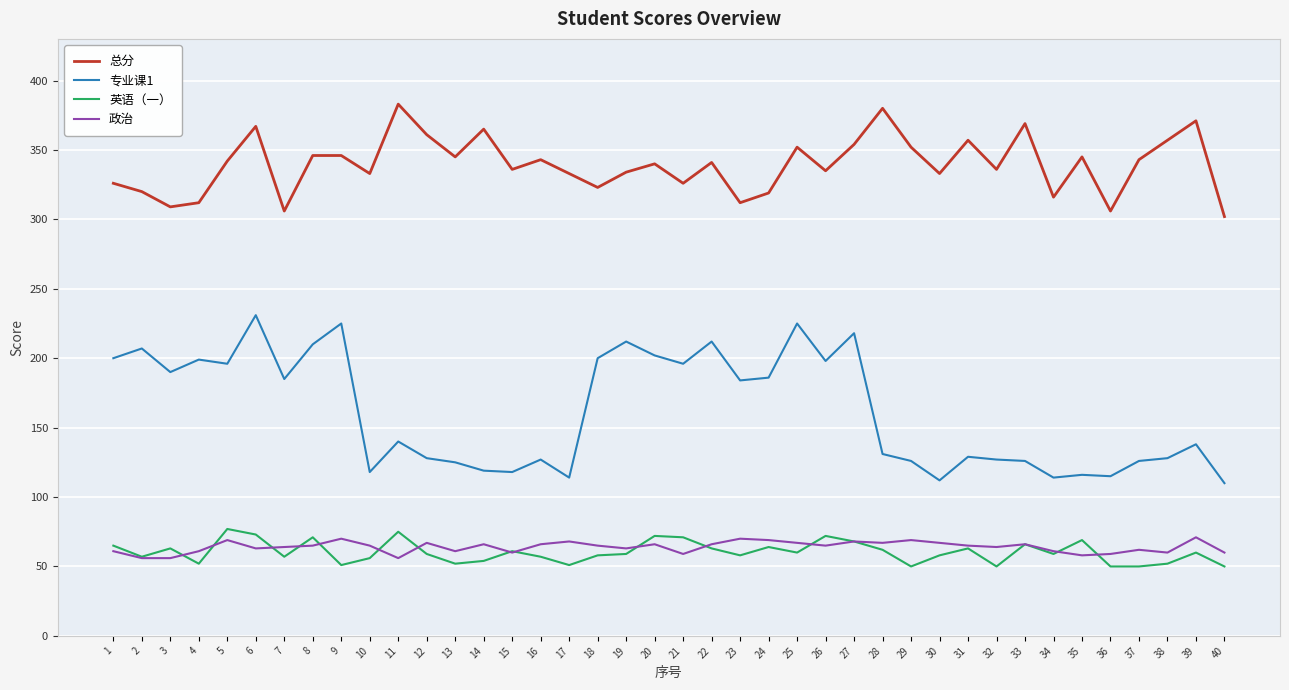

What is the lowest value of the 英语（一） series?

50